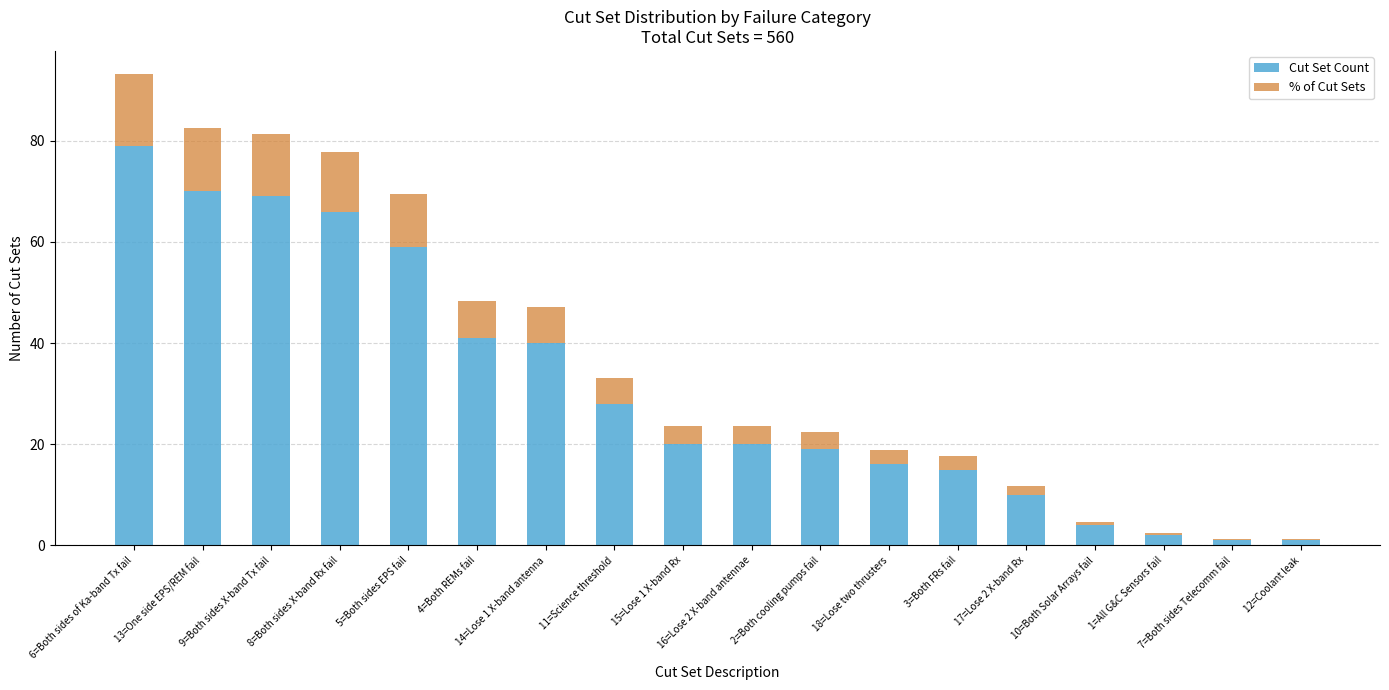

The value of Cut Set Count at 17=Lose 2 X-band Rx is 10.0. True or false?

True